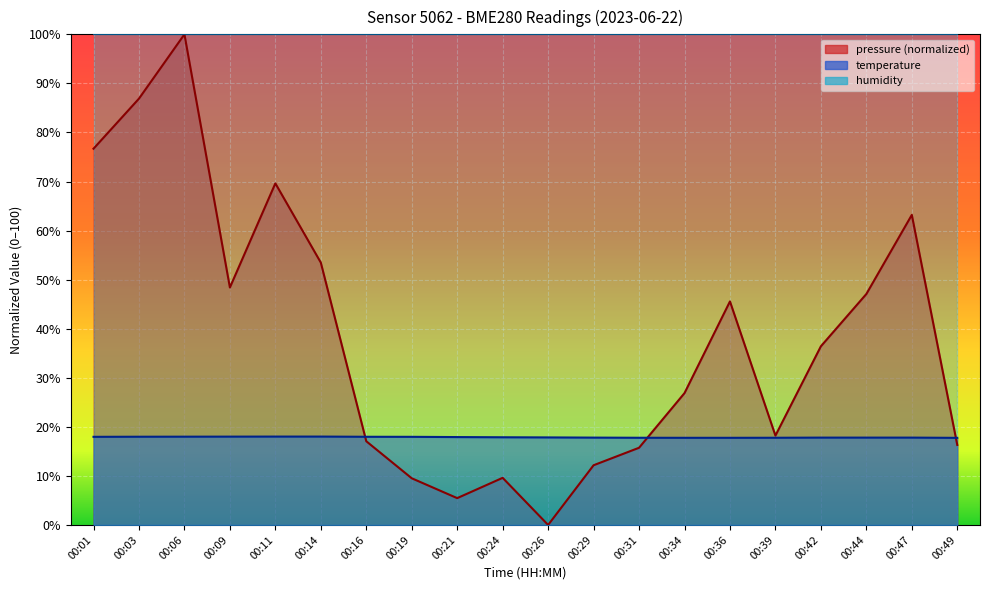

How many lines are shown in the chart?

2